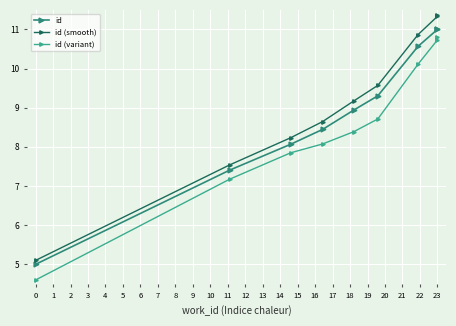

List the labels in order of id (smooth) value, smallest first.

0, 1, 2, 3, 4, 5, 6, 7, 8